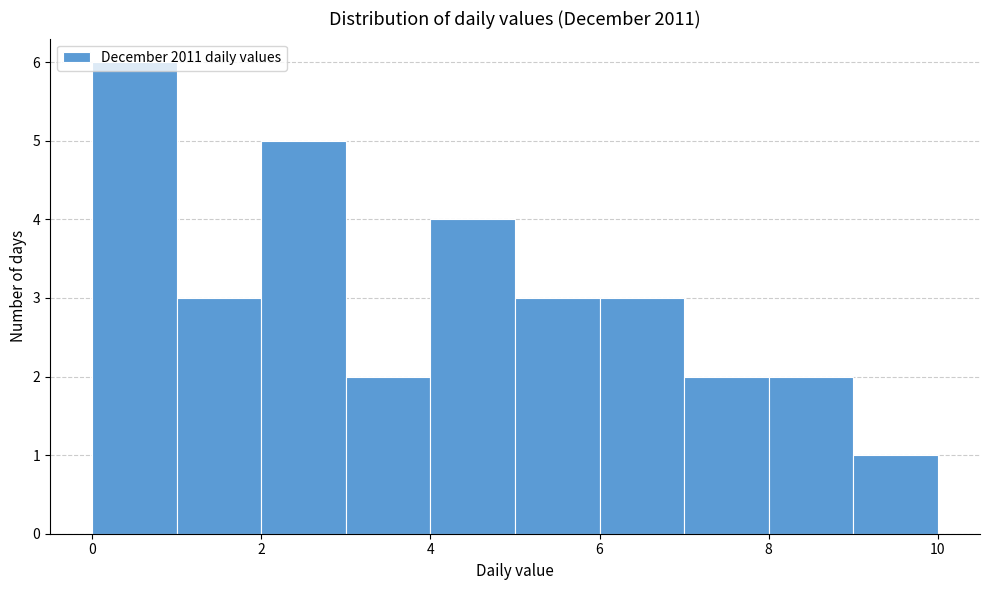

What is the height of the bar covering 9 to 10 on the x-axis? The values are not printed on the chart, so give them approximately, as read against the axis.

1